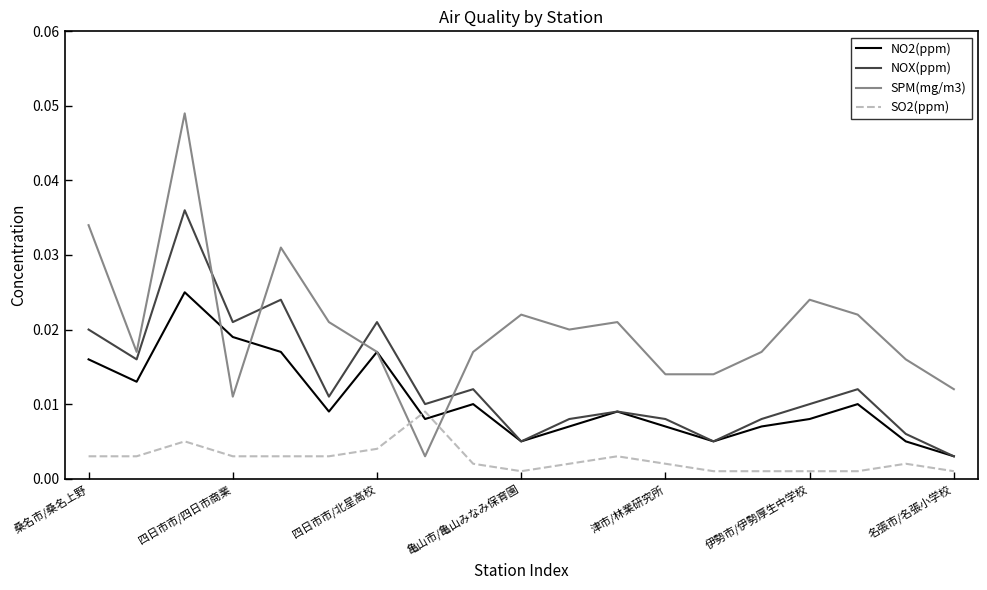

Which series ends up on top after the final intersection of SO2(ppm) and NO2(ppm)?

NO2(ppm)